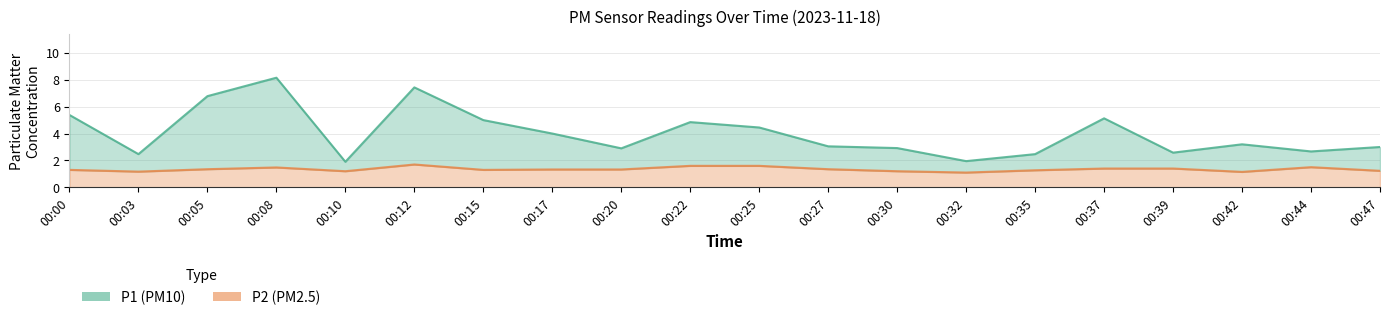

What is the sum of all P1 values?

80.3